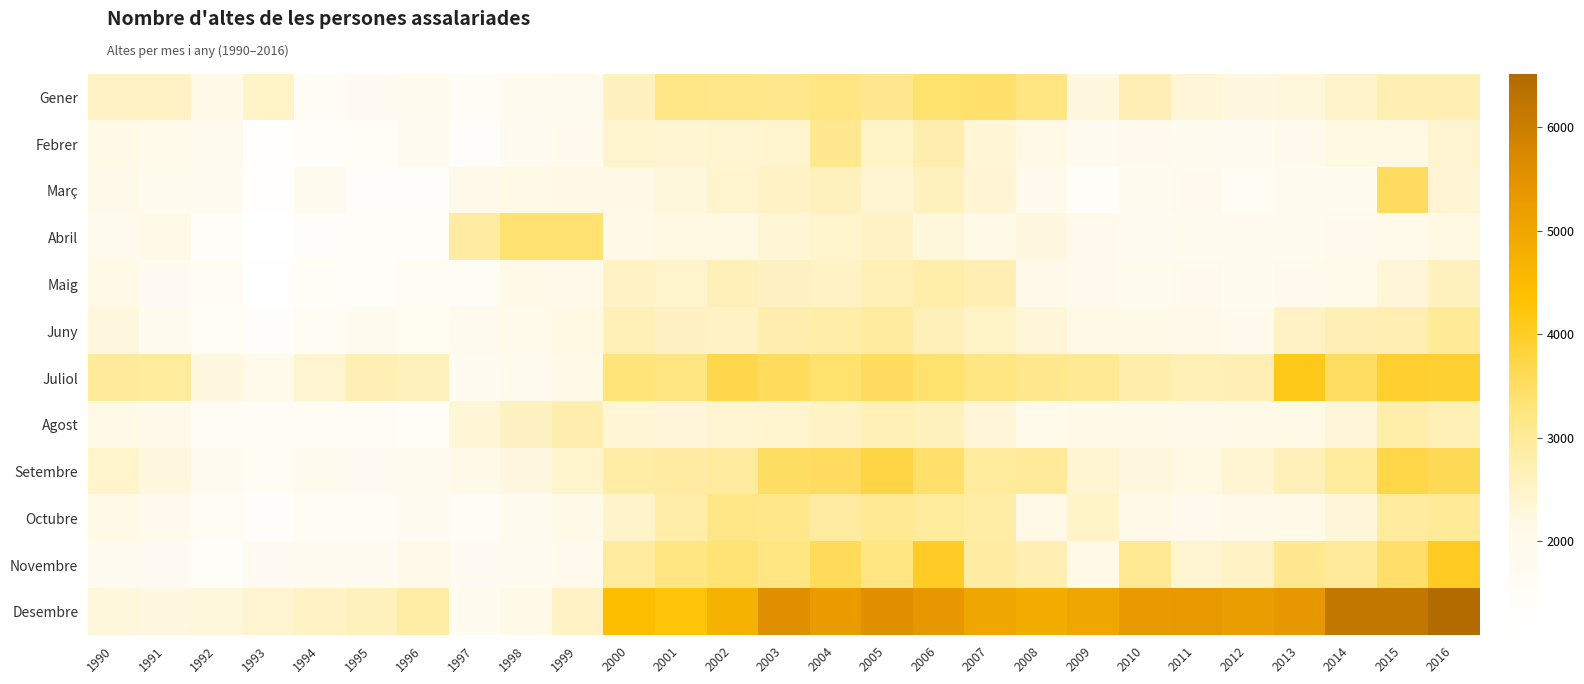

At which category is the sum across all series the highest?

2016